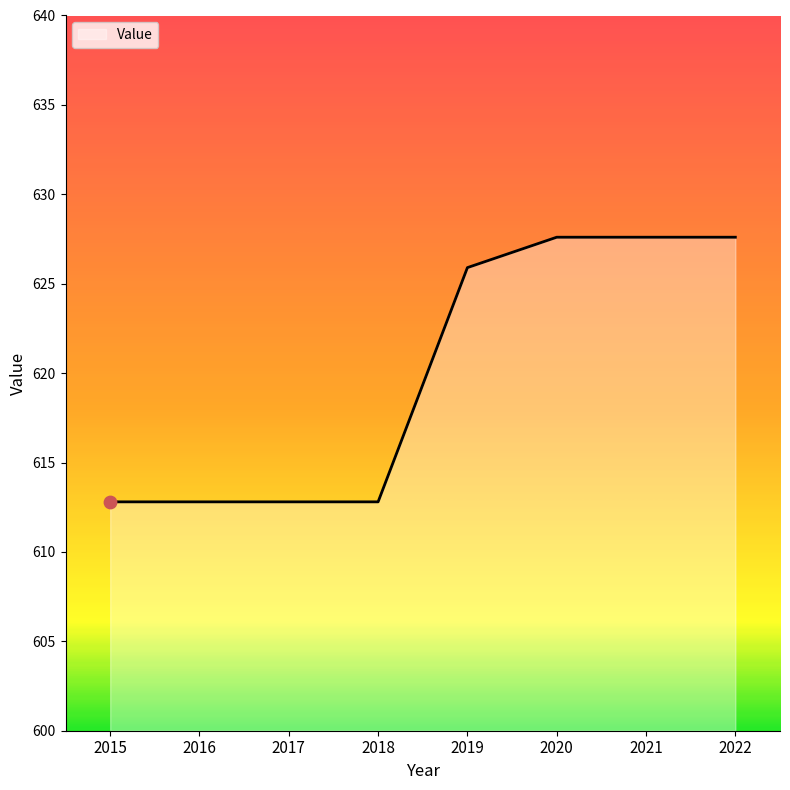

Which has a higher value, 2015 or 2019?

2019